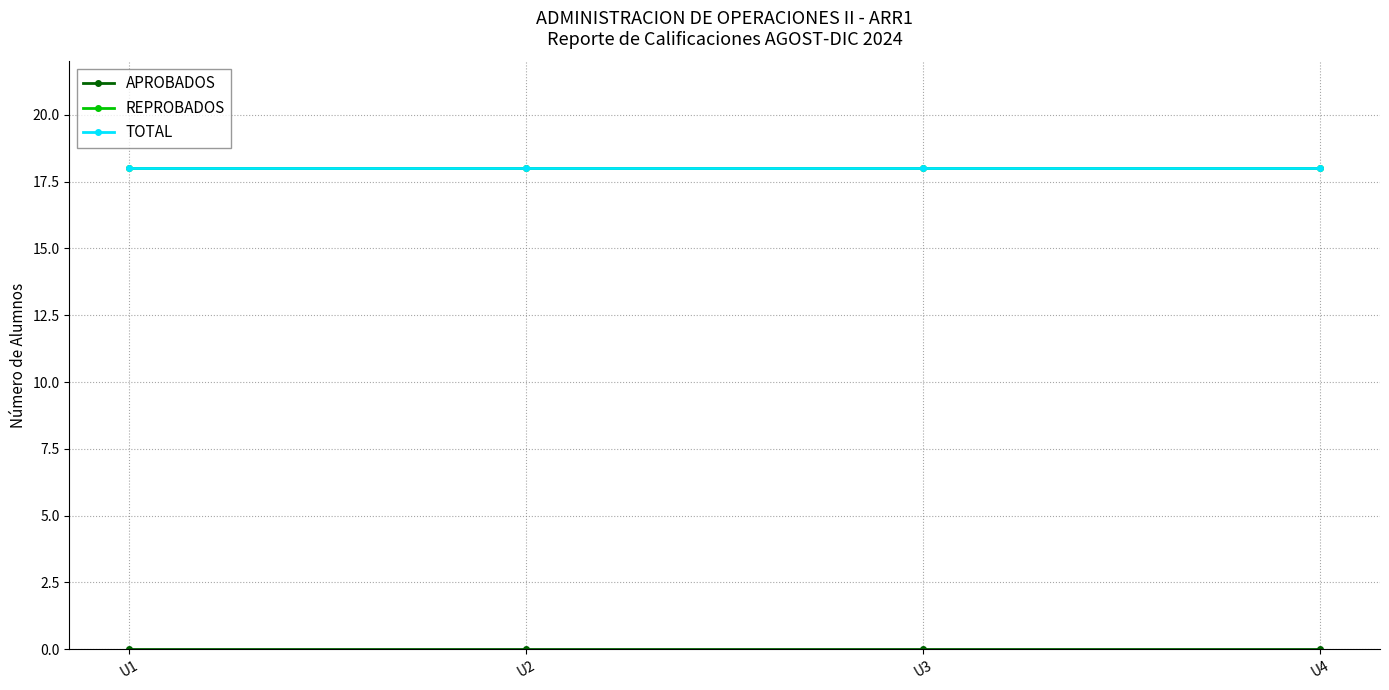

Does the chart have visible grid lines?

Yes